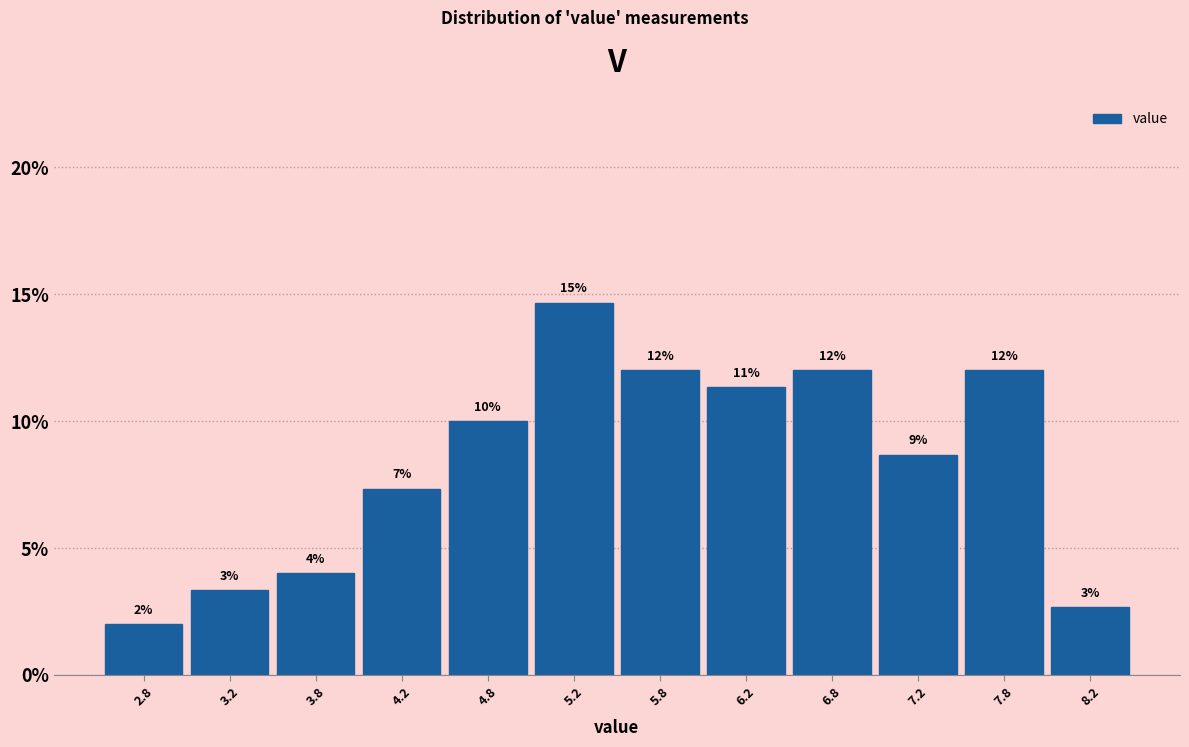

Which range on the x-axis has the tallest bar?

5.0 to 5.5